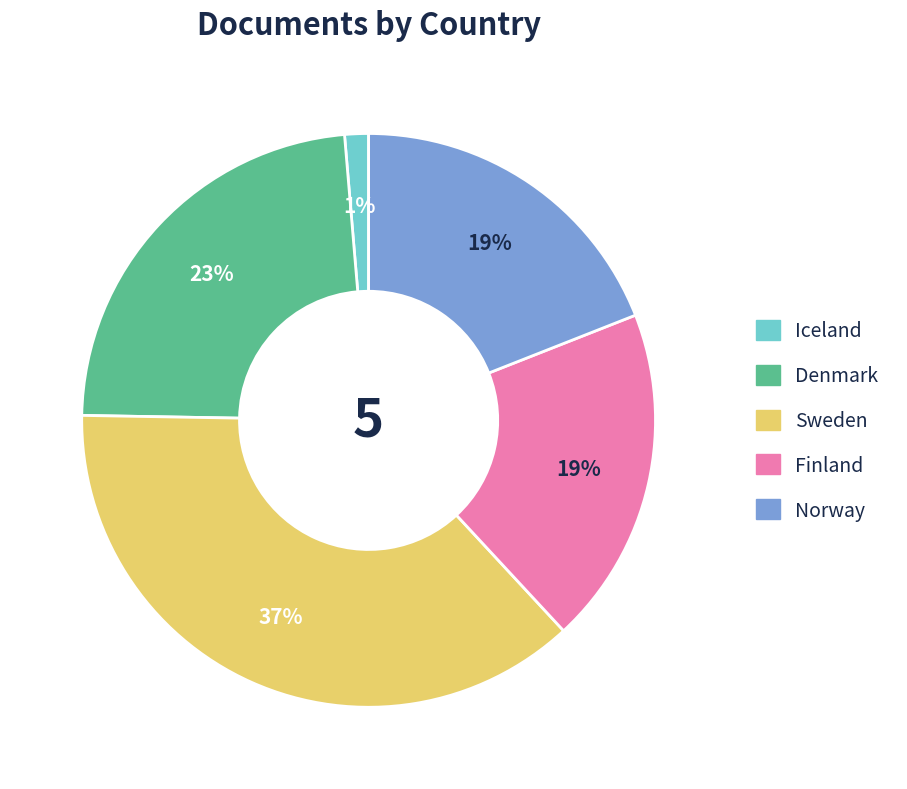

To the nearest percent, what is the difference between the Sweden and Norway slice percentages?

18%